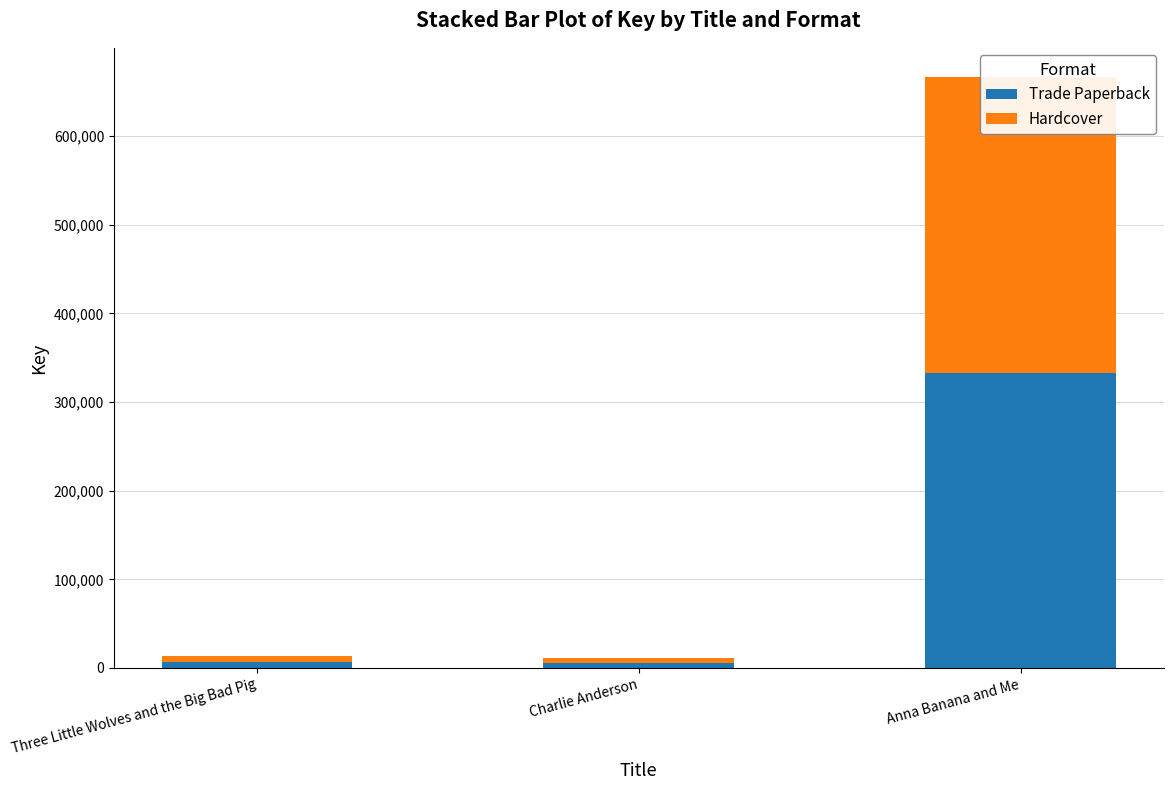

At Three Little Wolves and the Big Bad Pig, list the series in order from largest to smallest.

Trade Paperback, Hardcover